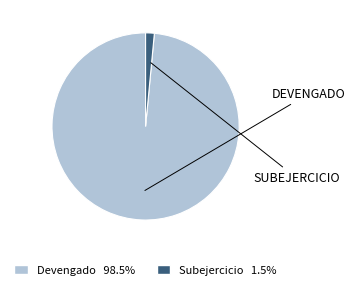

Count the number of slices in the pie.

2